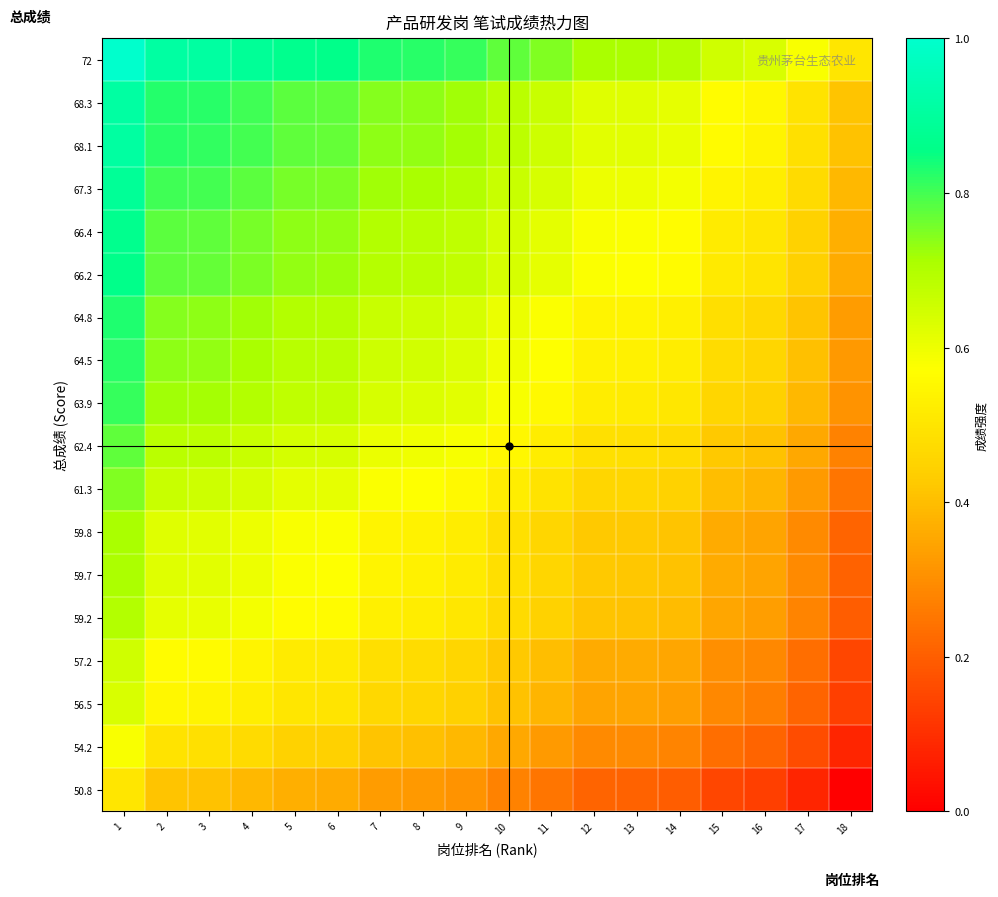

At how many categories does at least one series exceed 0?

18